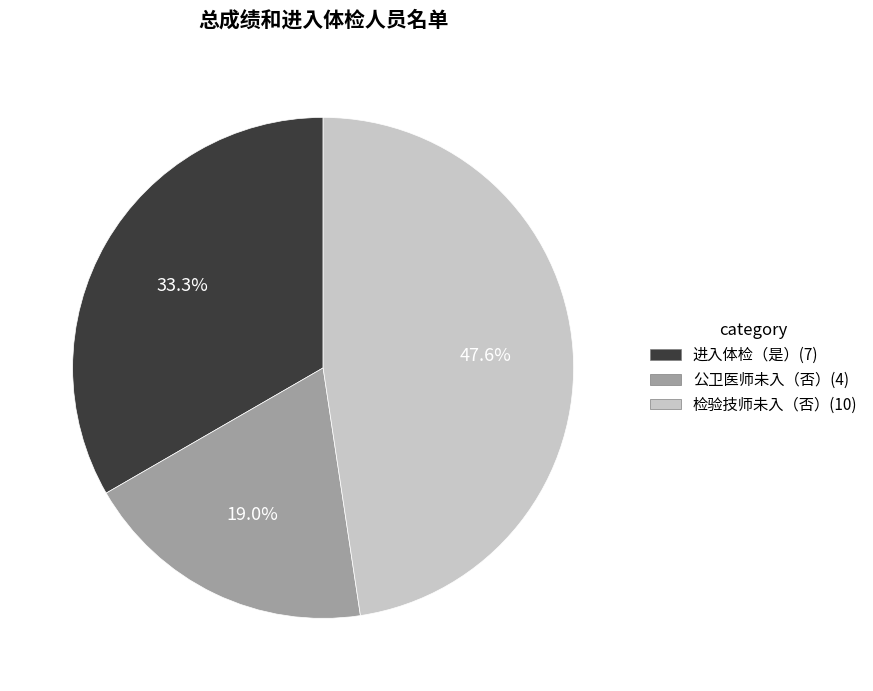

Is there any slice that represents more than half of the pie?

No